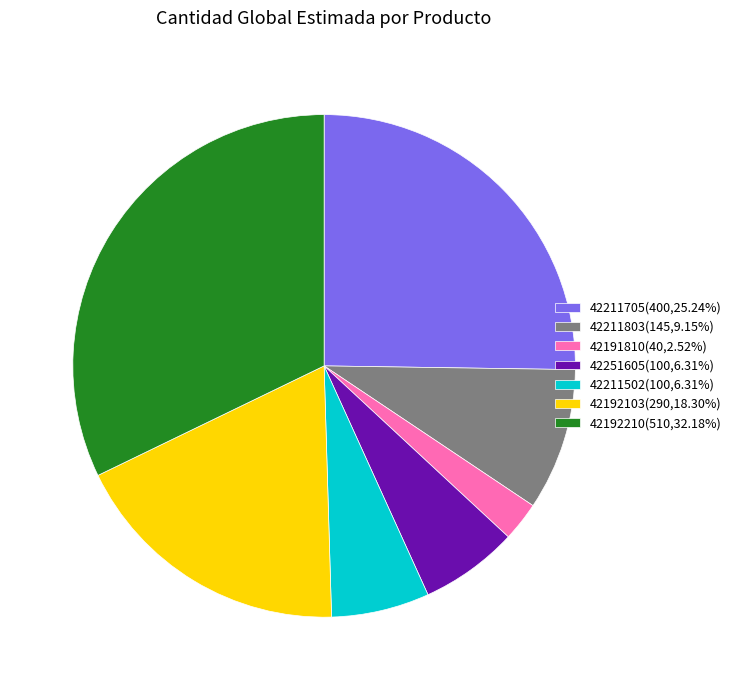

Is 42211705(400,25.24%) the majority of the pie?

No